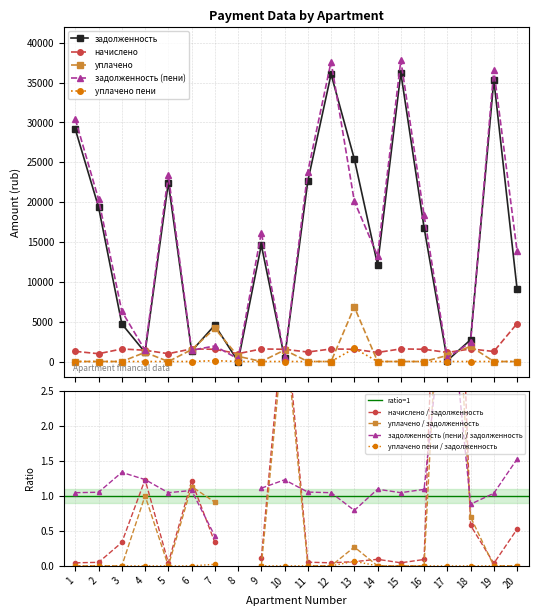

The value of начислено at 15 is 2758.4. True or false?

False